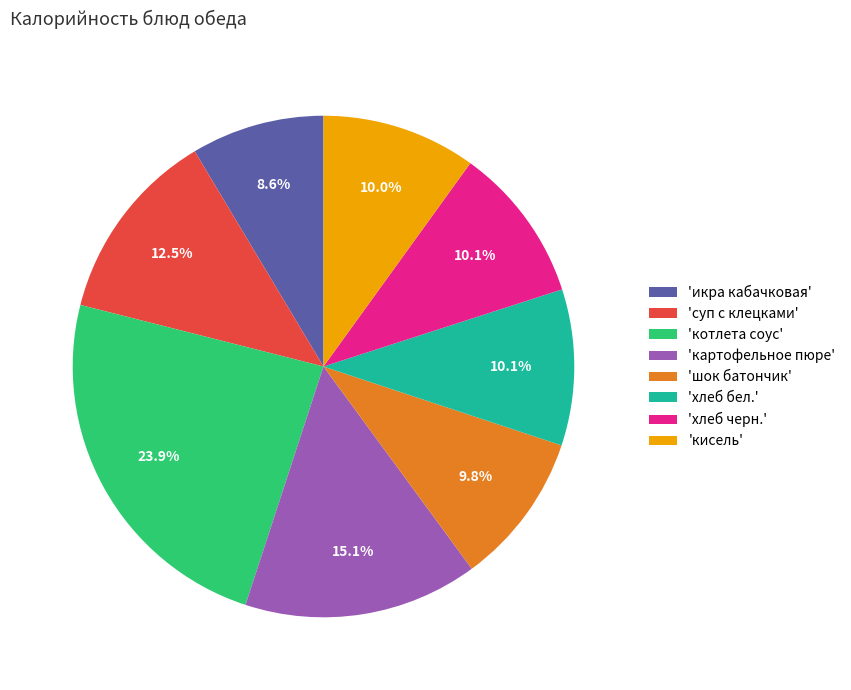

What percentage is NOT represented by 'картофельное пюре'?

84.9%